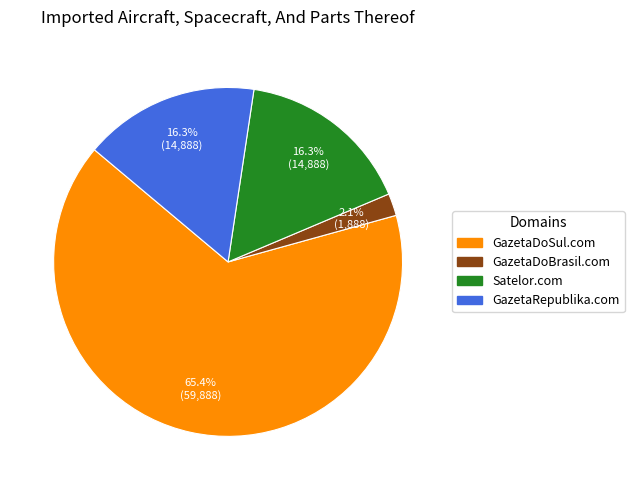

Is there a majority slice in this chart?

Yes